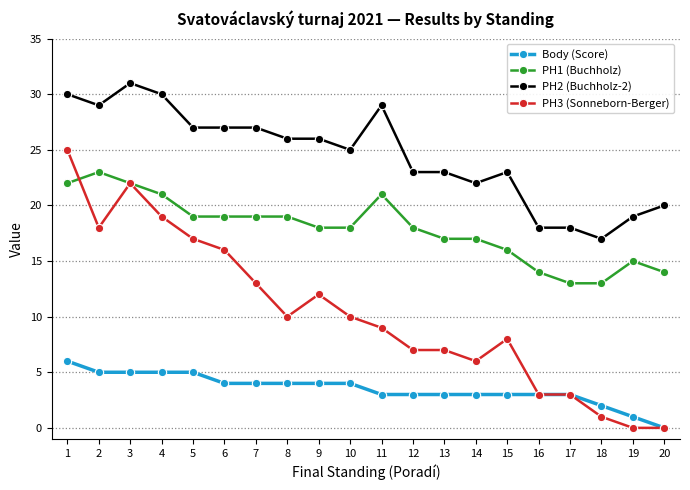

Count the number of categories in the chart.

20